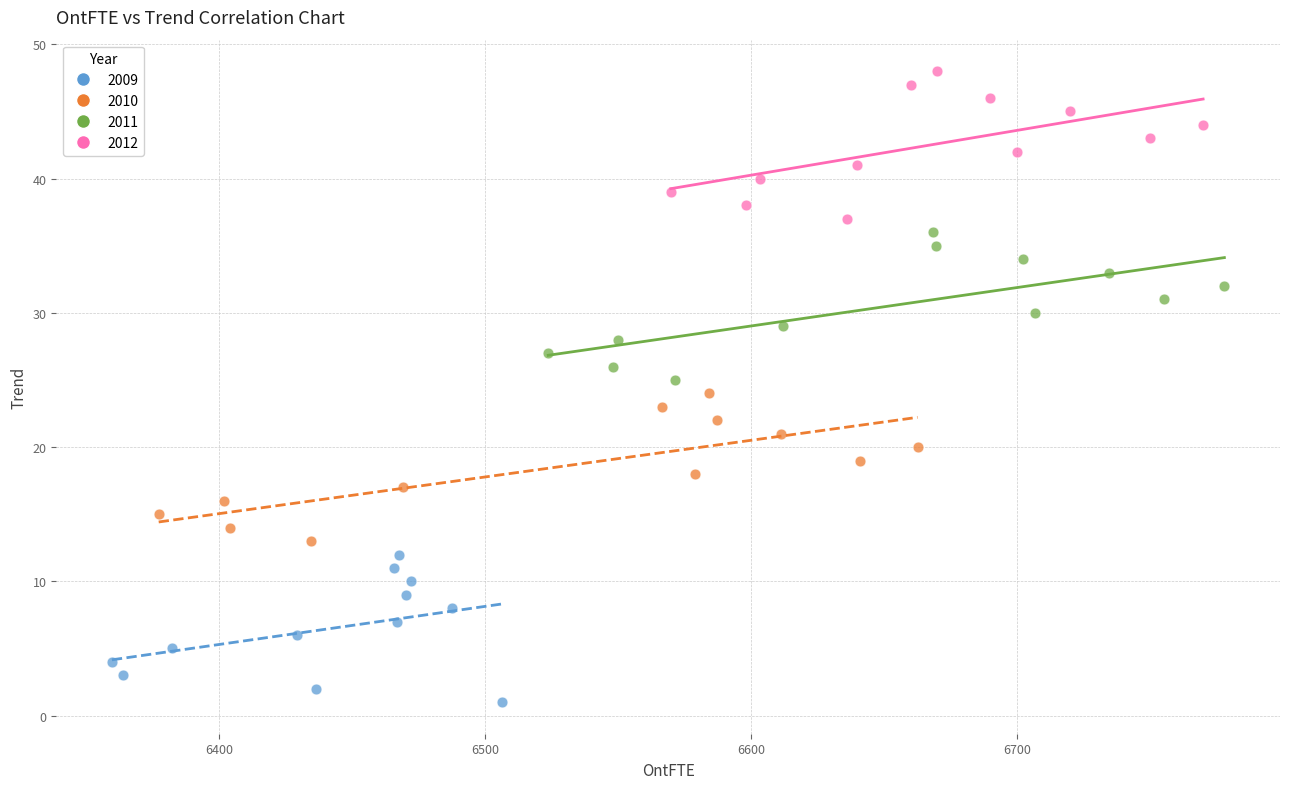

What are all the series names shown in the legend?

2009, 2010, 2011, 2012